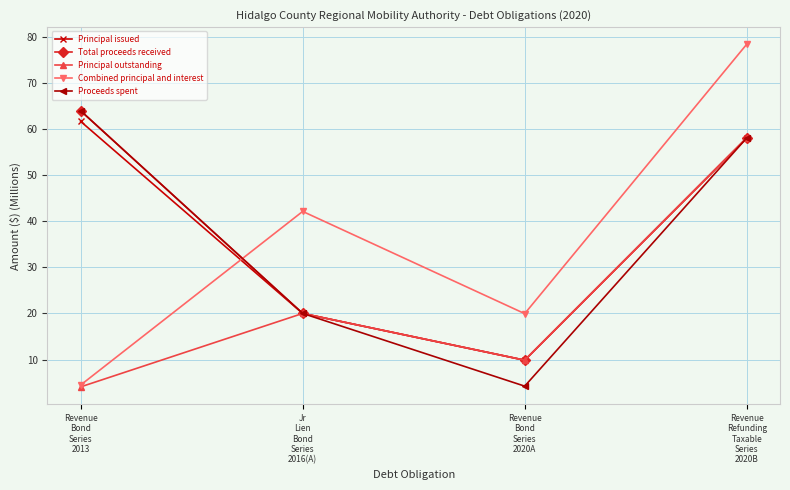

Does the chart have visible grid lines?

Yes